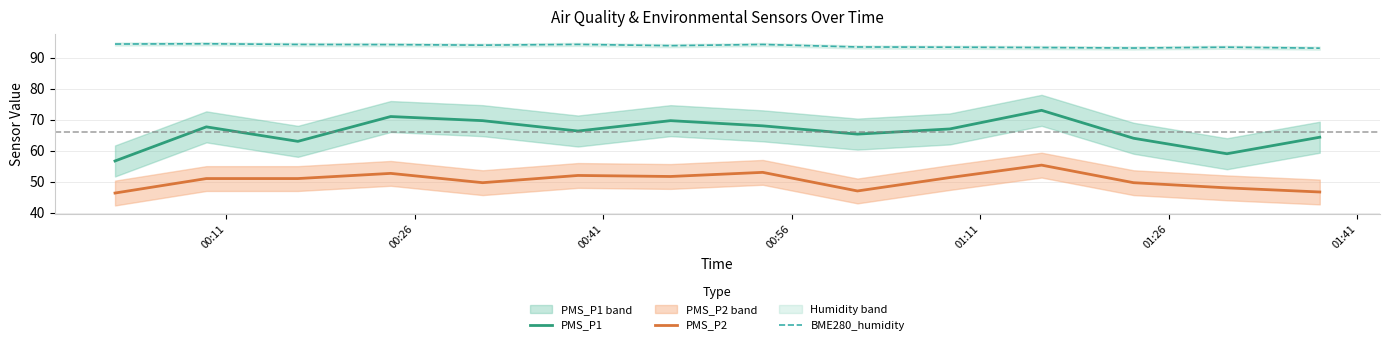

What is the minimum value for PMS_P2?

46.3